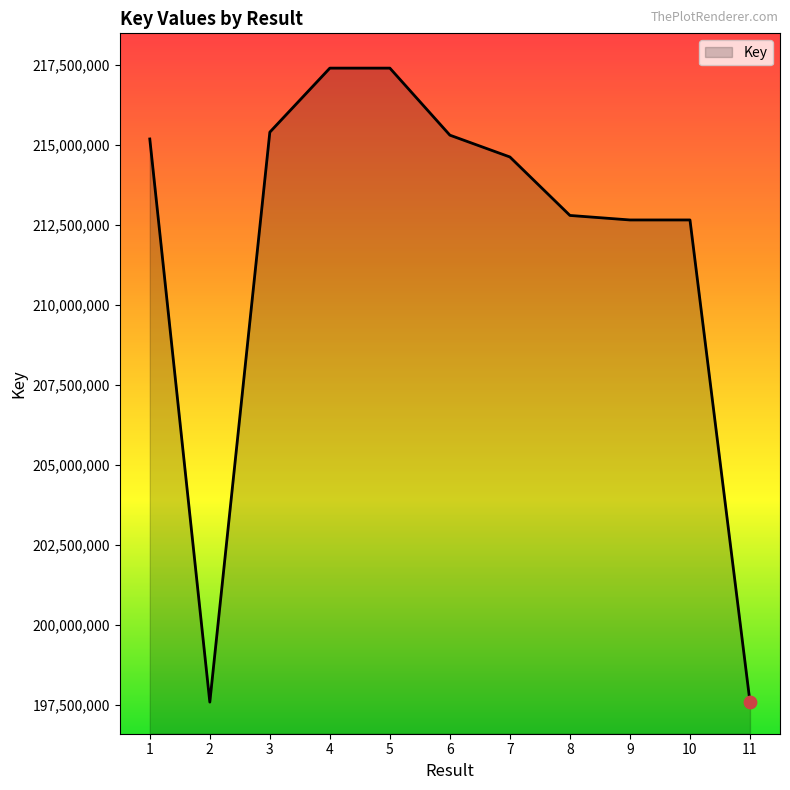

What is the ratio of the value at 7 to the value at 6?

1.0